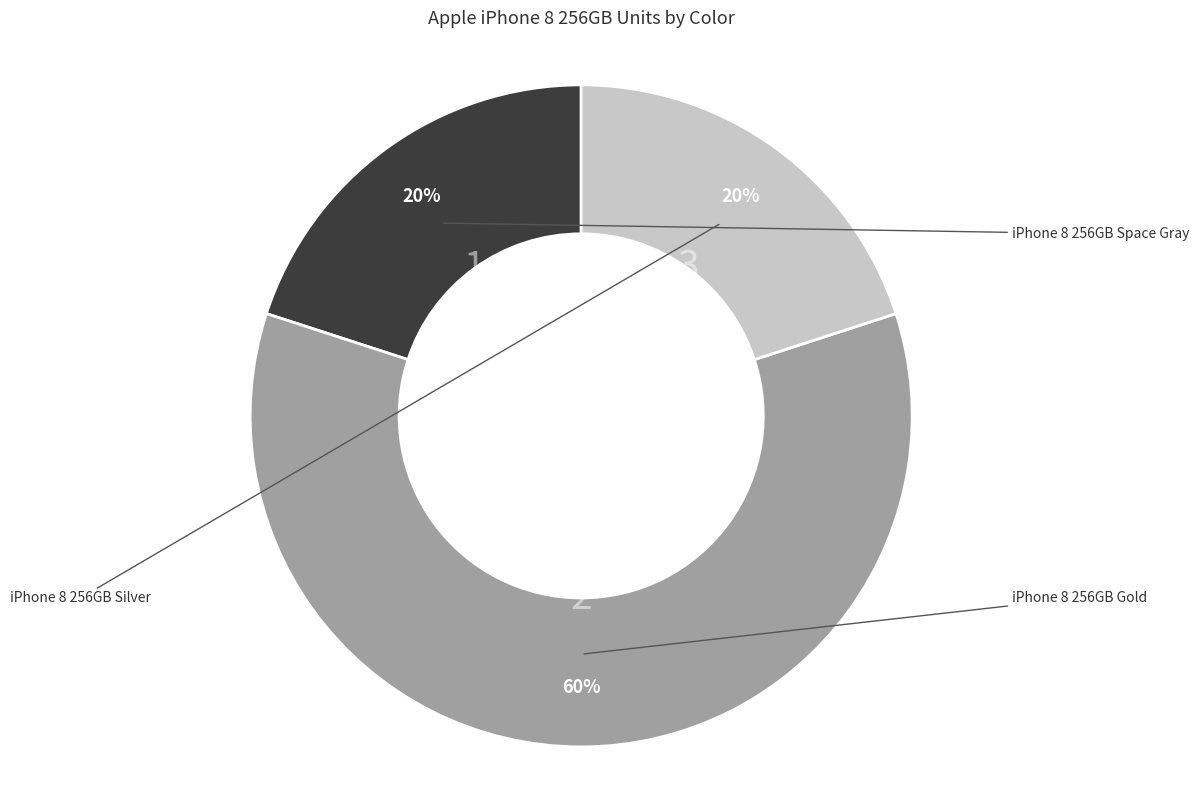

To the nearest percent, what portion does iPhone 8 256GB Gold represent?

60%